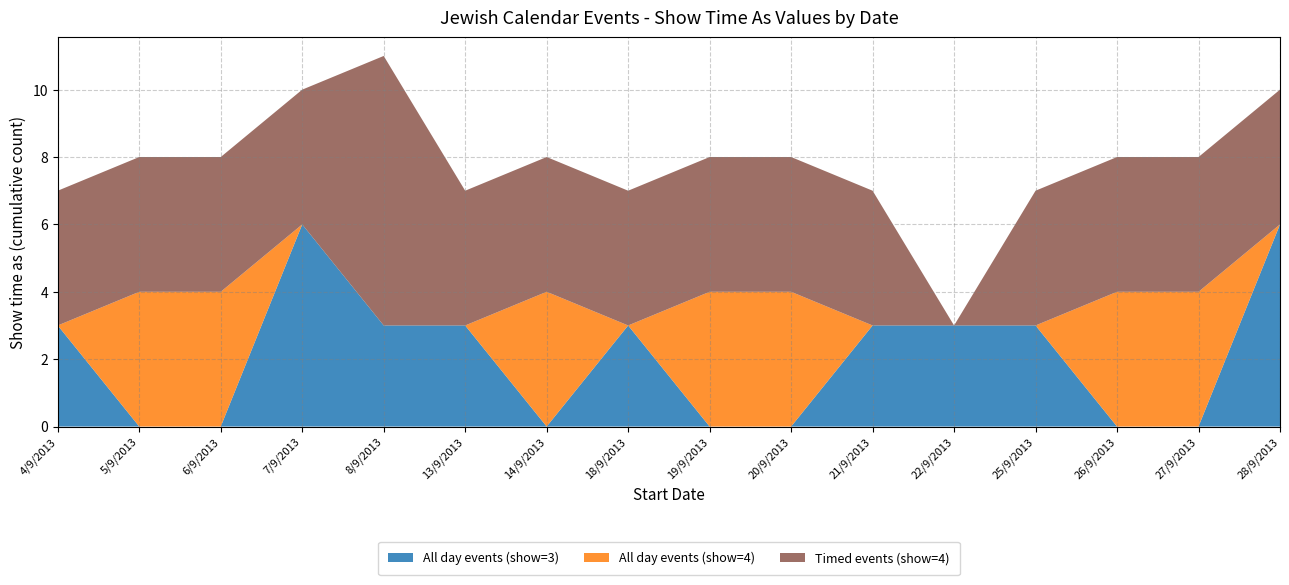

Reading left to right, transcribe all the data shown in this chart.

All day events (show=3): 4/9/2013=3	5/9/2013=0	6/9/2013=0	7/9/2013=6	8/9/2013=3	13/9/2013=3	14/9/2013=0	18/9/2013=3	19/9/2013=0	20/9/2013=0	21/9/2013=3	22/9/2013=3	25/9/2013=3	26/9/2013=0	27/9/2013=0	28/9/2013=6
All day events (show=4): 4/9/2013=0	5/9/2013=4	6/9/2013=4	7/9/2013=0	8/9/2013=0	13/9/2013=0	14/9/2013=4	18/9/2013=0	19/9/2013=4	20/9/2013=4	21/9/2013=0	22/9/2013=0	25/9/2013=0	26/9/2013=4	27/9/2013=4	28/9/2013=0
Timed events (show=4): 4/9/2013=4	5/9/2013=4	6/9/2013=4	7/9/2013=4	8/9/2013=8	13/9/2013=4	14/9/2013=4	18/9/2013=4	19/9/2013=4	20/9/2013=4	21/9/2013=4	22/9/2013=0	25/9/2013=4	26/9/2013=4	27/9/2013=4	28/9/2013=4